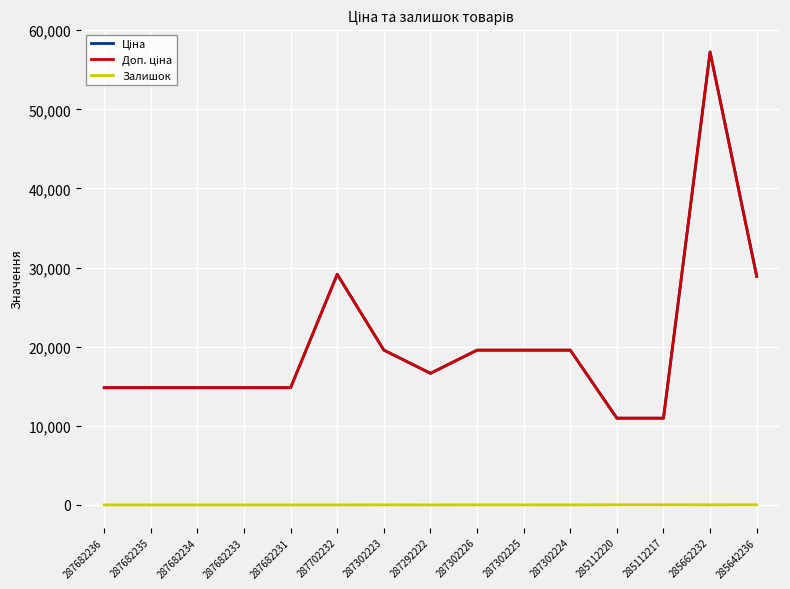

Reading left to right, what are all the values shown in this chart?

Ціна: 287682236=14817.6	287682235=14817.6	287682234=14817.6	287682233=14817.6	287682231=14817.6	287702232=29152.3	287302223=19564.9	287292222=16636.8	287302226=19564.9	287302225=19564.9	287302224=19564.9	285112220=10964.4	285112217=10964.4	285662232=57258.0	285642236=28901.7
Доп. ціна: 287682236=14817.6	287682235=14817.6	287682234=14817.6	287682233=14817.6	287682231=14817.6	287702232=29152.3	287302223=19564.9	287292222=16636.8	287302226=19564.9	287302225=19564.9	287302224=19564.9	285112220=10964.4	285112217=10964.4	285662232=57258.0	285642236=28901.7
Залишок: 287682236=0.0	287682235=0.0	287682234=0.0	287682233=0.0	287682231=0.0	287702232=0.0	287302223=7.0	287292222=1.0	287302226=7.0	287302225=5.0	287302224=3.0	285112220=17.0	285112217=17.0	285662232=13.0	285642236=16.0